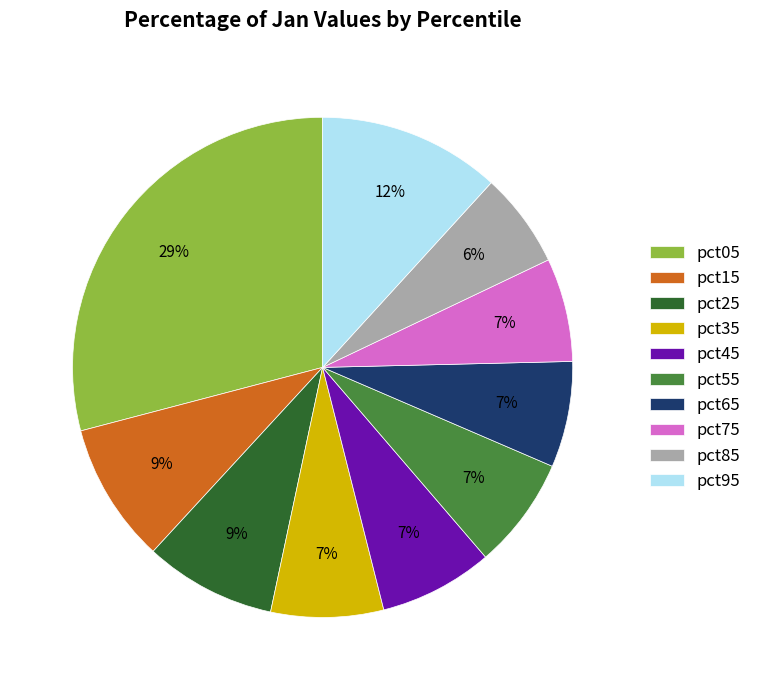

Is there a majority slice in this chart?

No